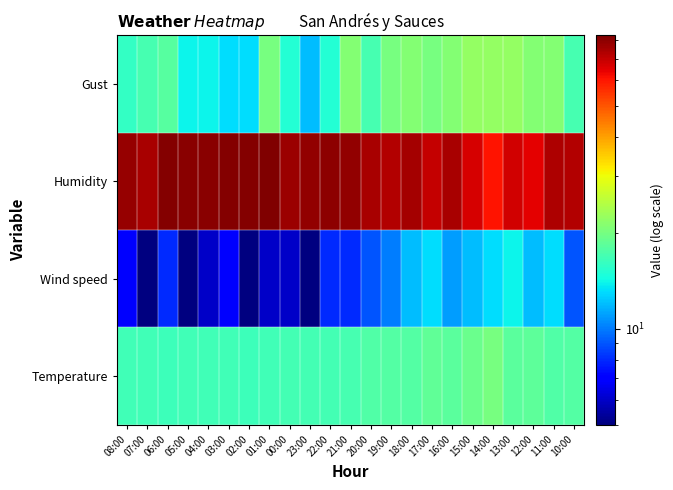

Reading left to right, transcribe all the data shown in this chart.

Temperature: 08:00=16.7	07:00=16.7	06:00=16.4	05:00=16.6	04:00=16.7	03:00=16.6	02:00=16.5	01:00=16.7	00:00=16.9	23:00=16.9	22:00=16.9	21:00=17.0	20:00=17.5	19:00=17.8	18:00=17.8	17:00=18.5	16:00=18.2	15:00=19.2	14:00=20.1	13:00=18.2	12:00=18.4	11:00=17.5	10:00=17.7
Wind speed: 08:00=7.0	07:00=5.0	06:00=8.0	05:00=5.0	04:00=6.0	03:00=7.0	02:00=5.0	01:00=6.0	00:00=6.0	23:00=5.0	22:00=8.0	21:00=8.0	20:00=9.0	19:00=10.0	18:00=12.0	17:00=13.0	16:00=11.0	15:00=12.0	14:00=13.0	13:00=14.0	12:00=12.0	11:00=13.0	10:00=9.0
Humidity: 08:00=78.0	07:00=75.0	06:00=82.0	05:00=81.0	04:00=81.0	03:00=82.0	02:00=82.0	01:00=83.0	00:00=77.0	23:00=79.0	22:00=80.0	21:00=79.0	20:00=75.0	19:00=73.0	18:00=76.0	17:00=70.0	16:00=75.0	15:00=67.0	14:00=61.0	13:00=68.0	12:00=65.0	11:00=74.0	10:00=73.0
Gust: 08:00=16.0	07:00=17.0	06:00=18.0	05:00=14.0	04:00=14.0	03:00=13.0	02:00=13.0	01:00=20.0	00:00=15.0	23:00=12.0	22:00=15.0	21:00=21.0	20:00=17.0	19:00=20.0	18:00=21.0	17:00=20.0	16:00=21.0	15:00=22.0	14:00=22.0	13:00=22.0	12:00=21.0	11:00=21.0	10:00=17.0